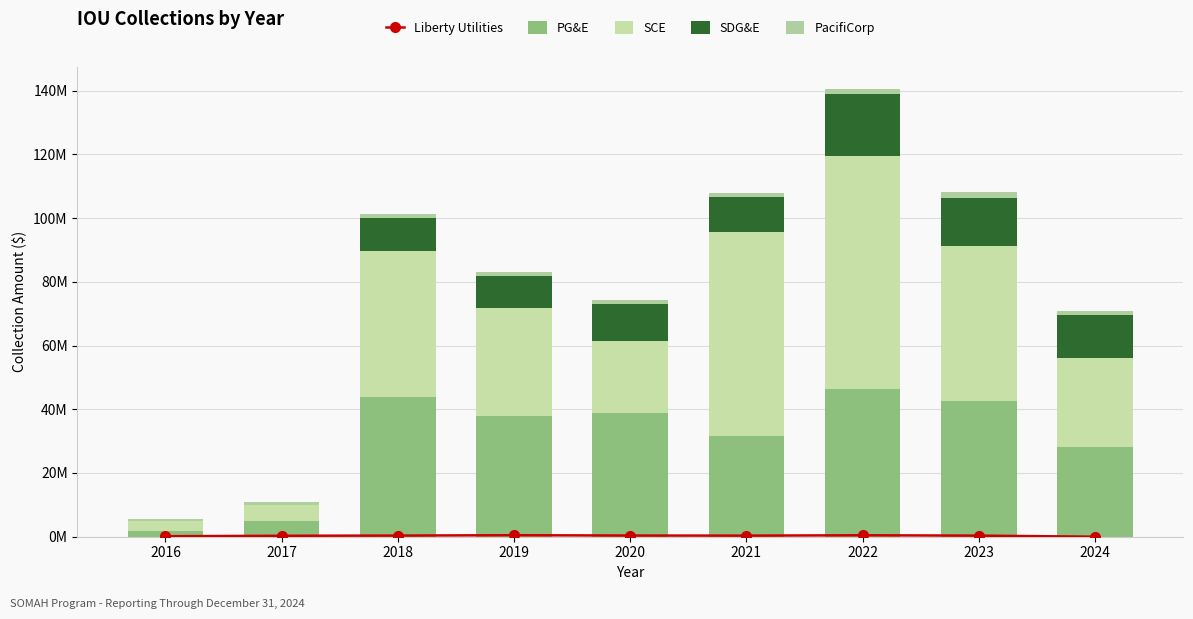

At 2018, list the series in order from smallest to largest.

Liberty Utilities, PacifiCorp, SDG&E, PG&E, SCE